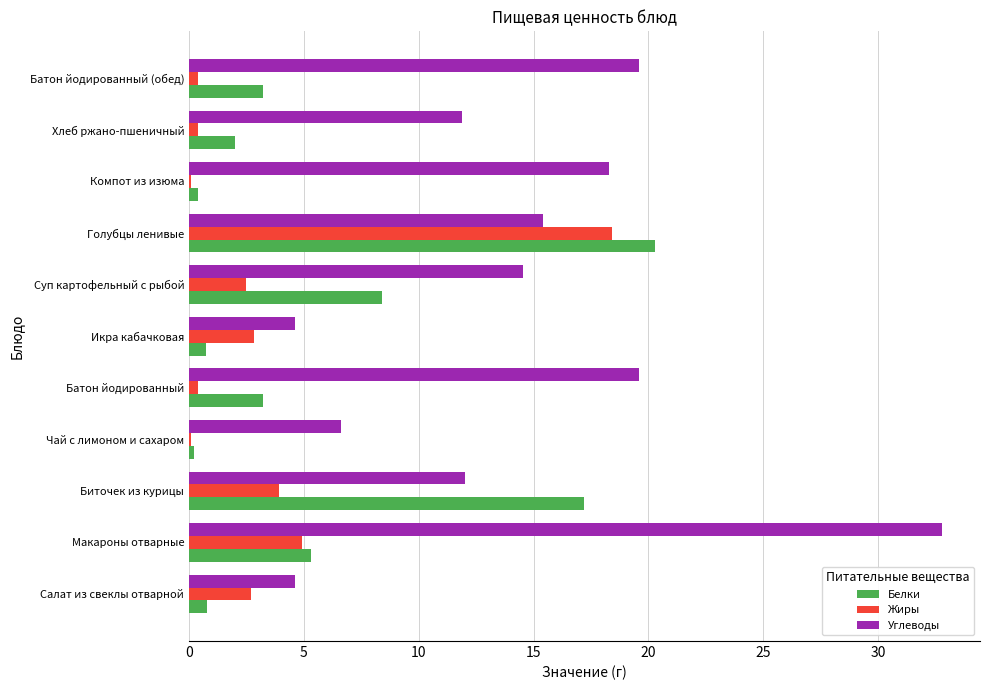

What is the sum of all Жиры values?

36.6